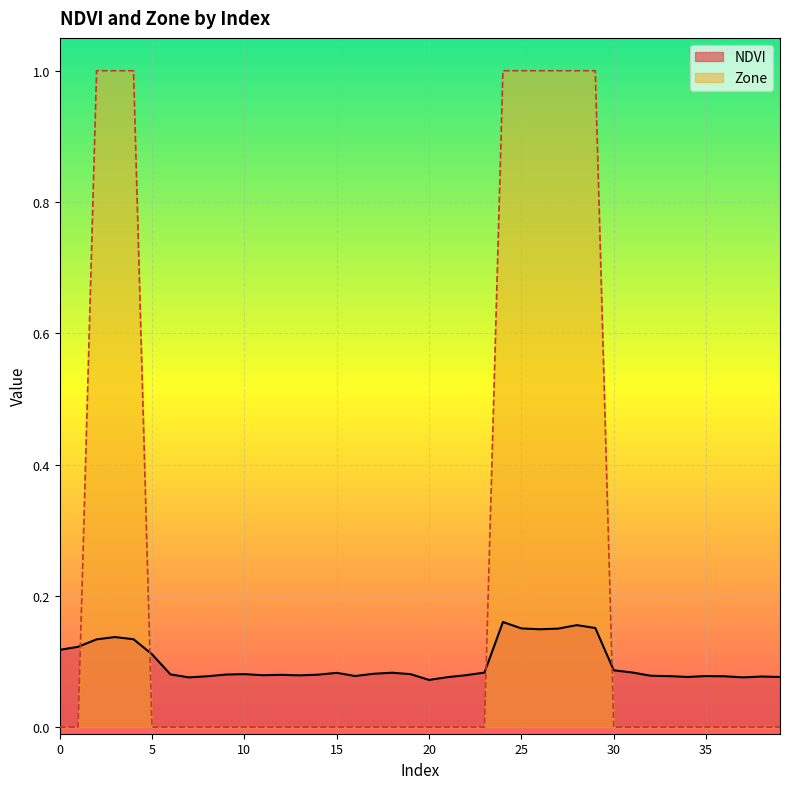

What is the minimum value for NDVI?

0.1